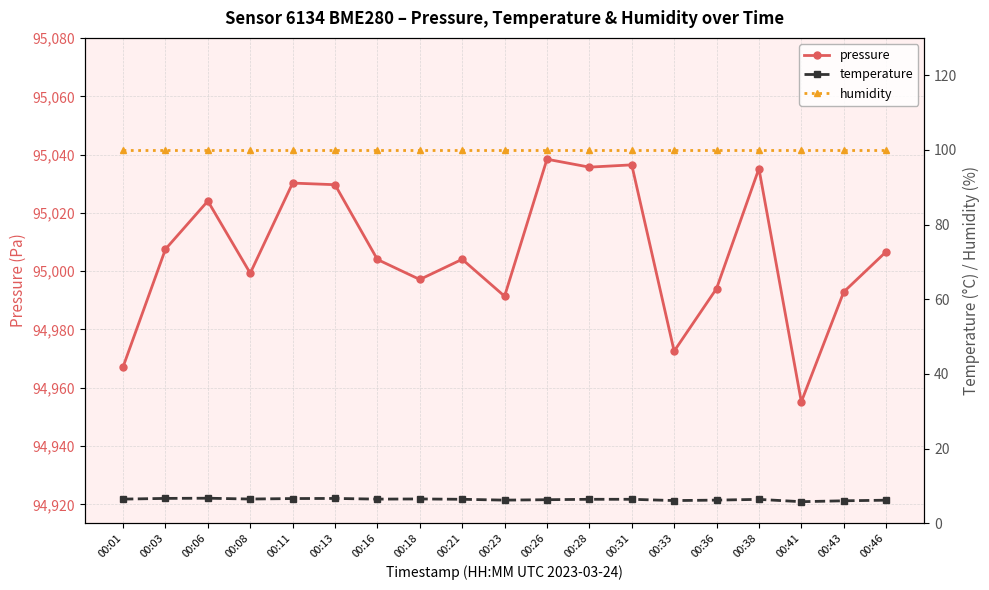

True or false: pressure and humidity intersect in this chart.

False